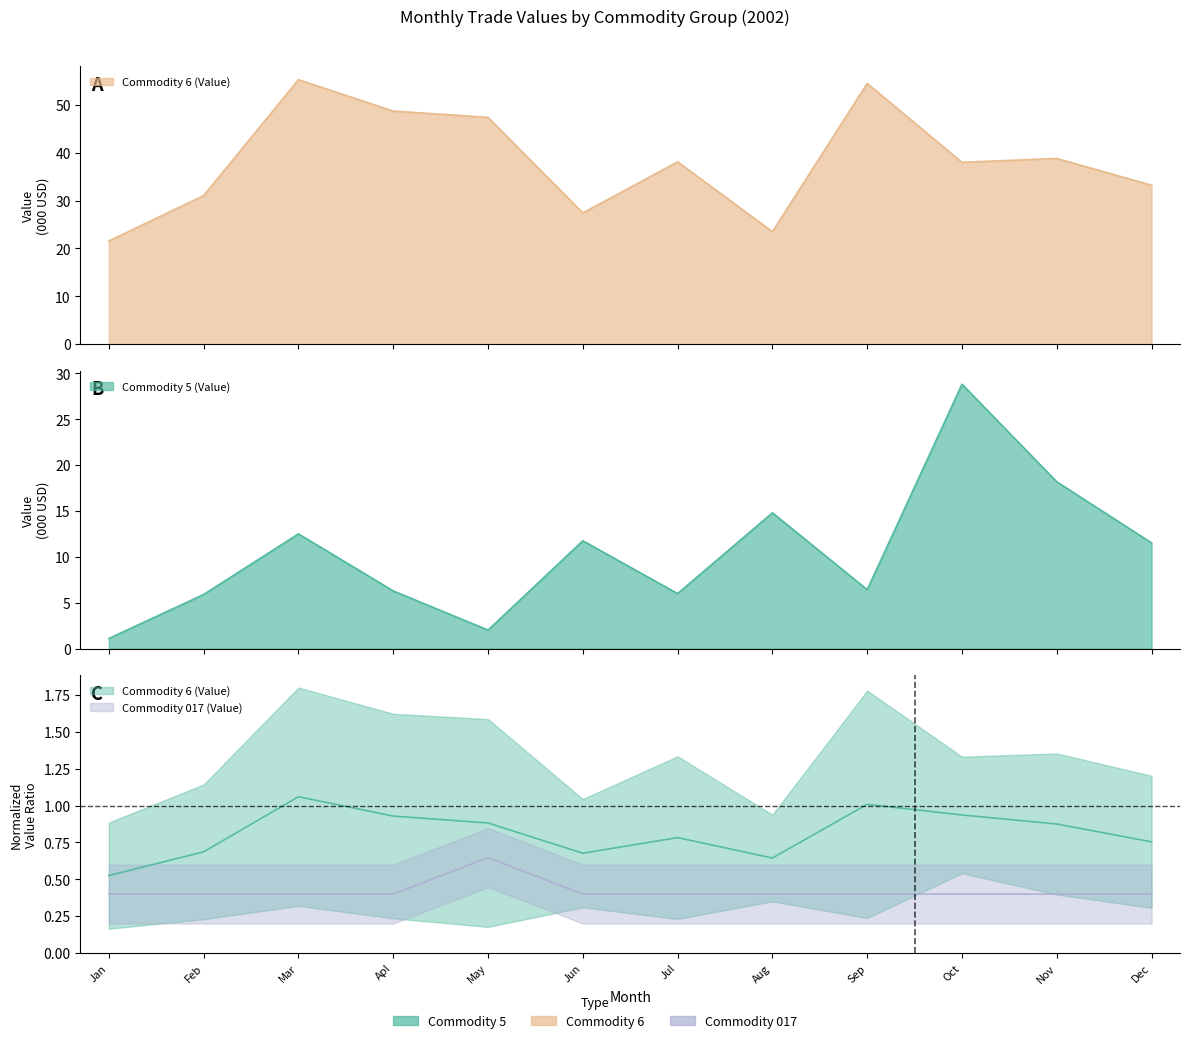

What is the sum of all Commodity 5 (Value) values?

125.3